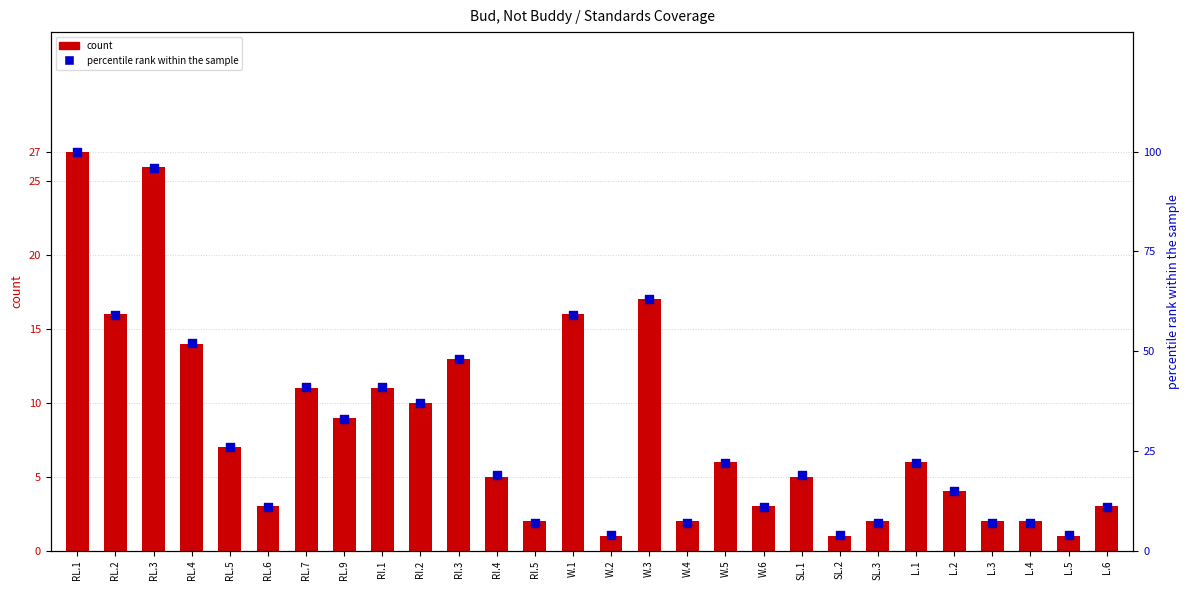

At which category is the sum across all series the highest?

RL.1